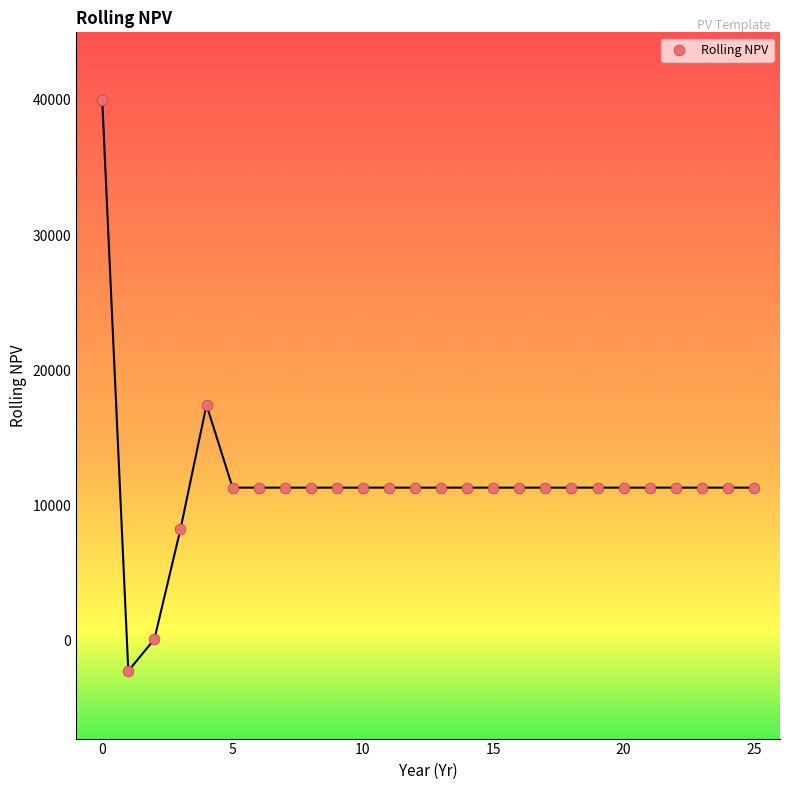

What Y value in the scatter plot is closest to 18888?

17449.2